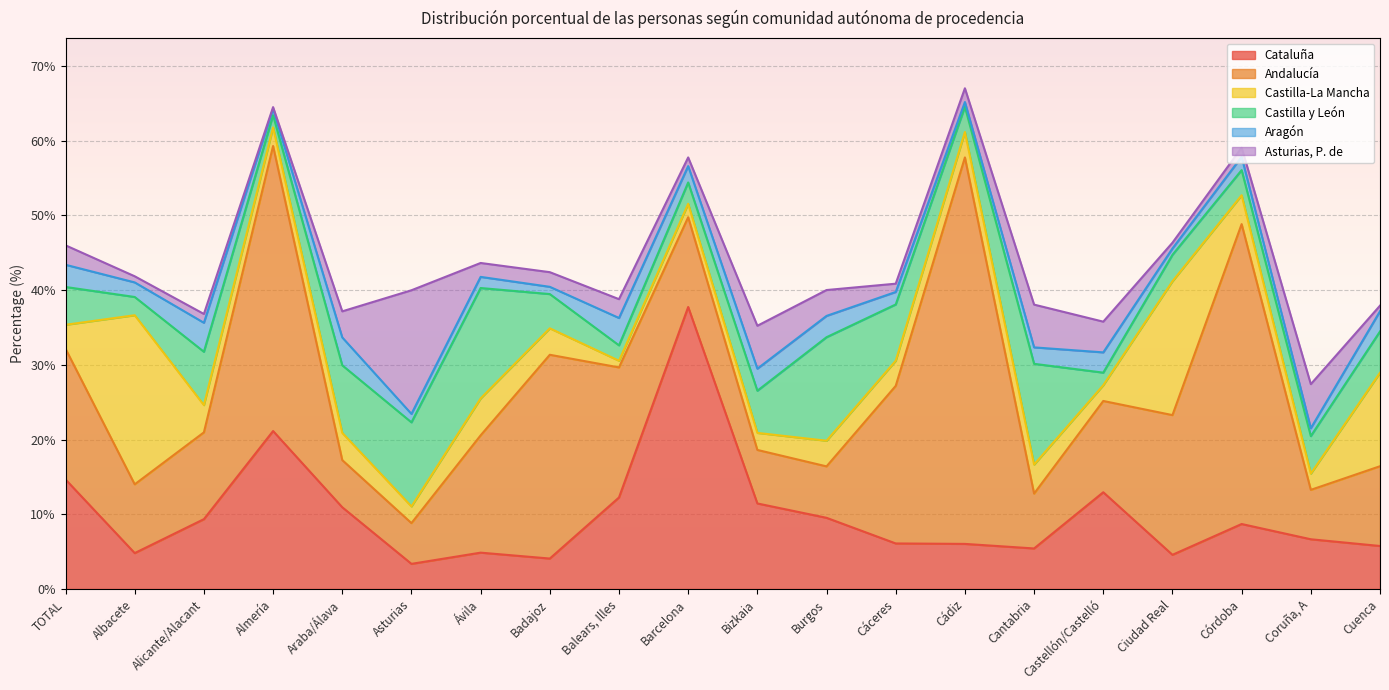

What is the label of the 17th point from the left?

Ciudad Real